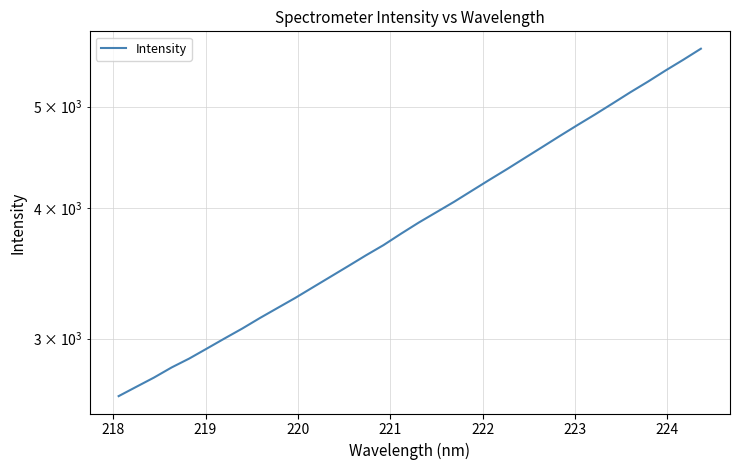

Does the chart display data point markers on the line(s)?

No